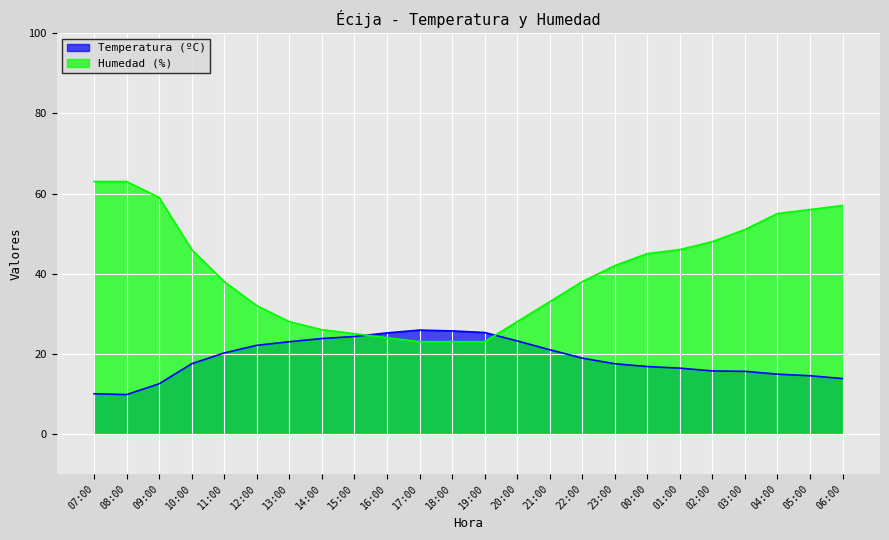

Rank the series by their average value, from highest to lowest.

Humedad (%), Temperatura (ºC)